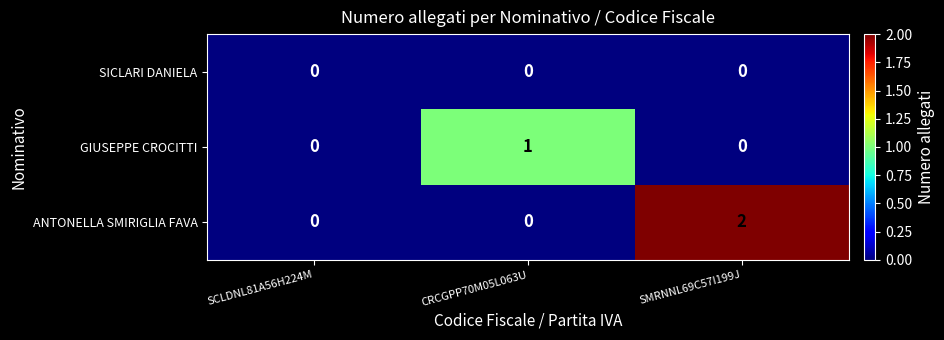

Reading left to right, what are all the values shown in this chart?

SICLARI DANIELA: SCLDNL81A56H224M=0	CRCGPP70M05L063U=0	SMRNNL69C57I199J=0
GIUSEPPE CROCITTI: SCLDNL81A56H224M=0	CRCGPP70M05L063U=1	SMRNNL69C57I199J=0
ANTONELLA SMIRIGLIA FAVA: SCLDNL81A56H224M=0	CRCGPP70M05L063U=0	SMRNNL69C57I199J=2